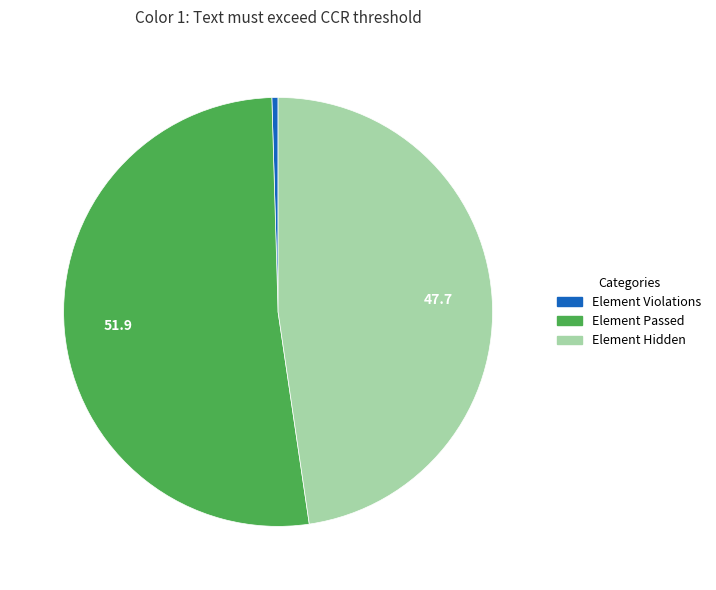

Count the number of slices in the pie.

3